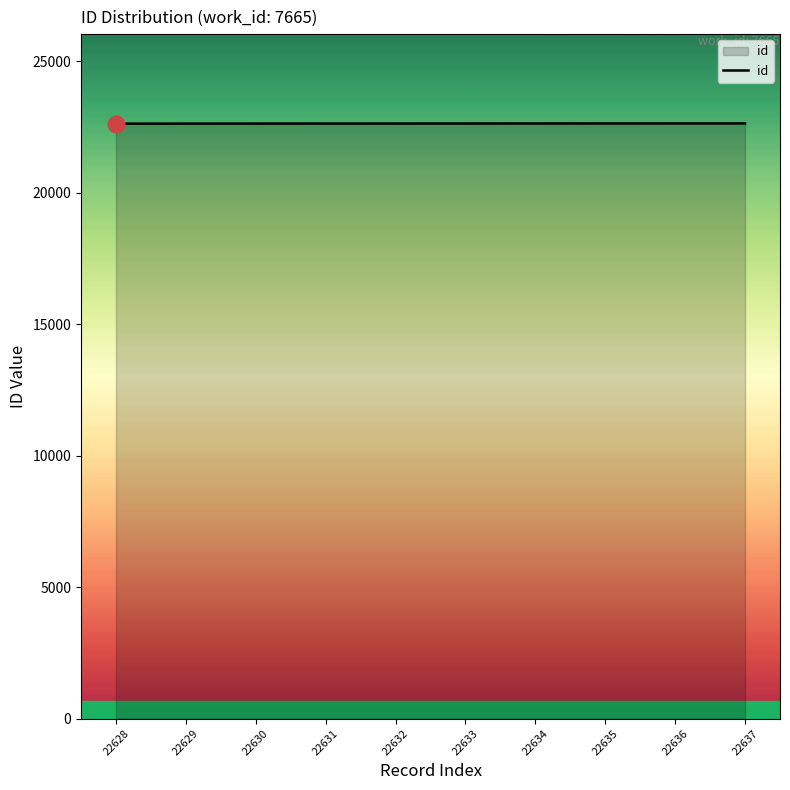

Is it true that the value at 22634 is 34093?

False